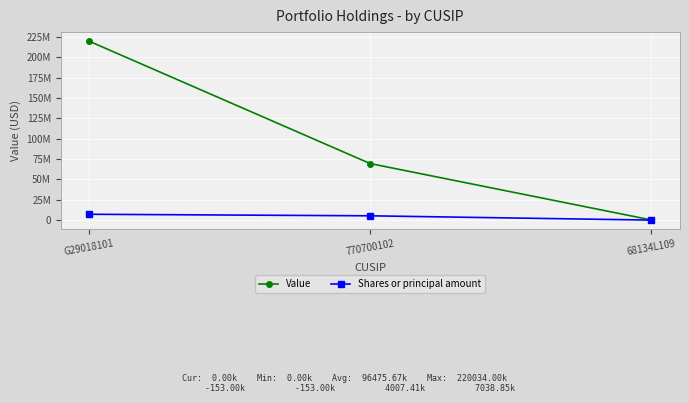

Which has a higher value, G29018101 or 770700102?

G29018101